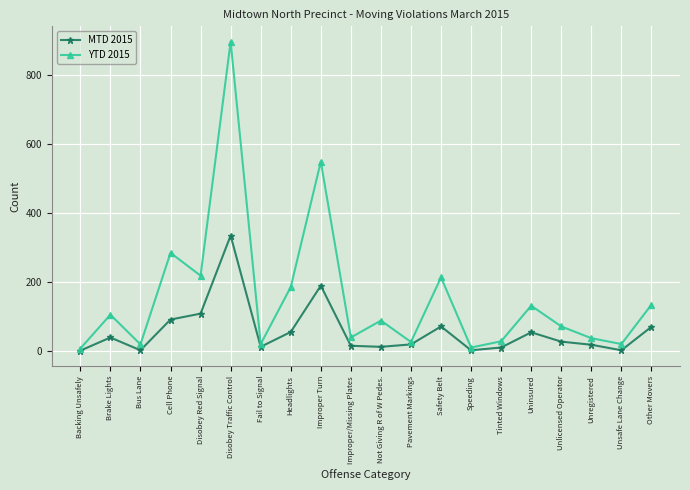

Rank the series by their average value, from lowest to highest.

MTD 2015, YTD 2015